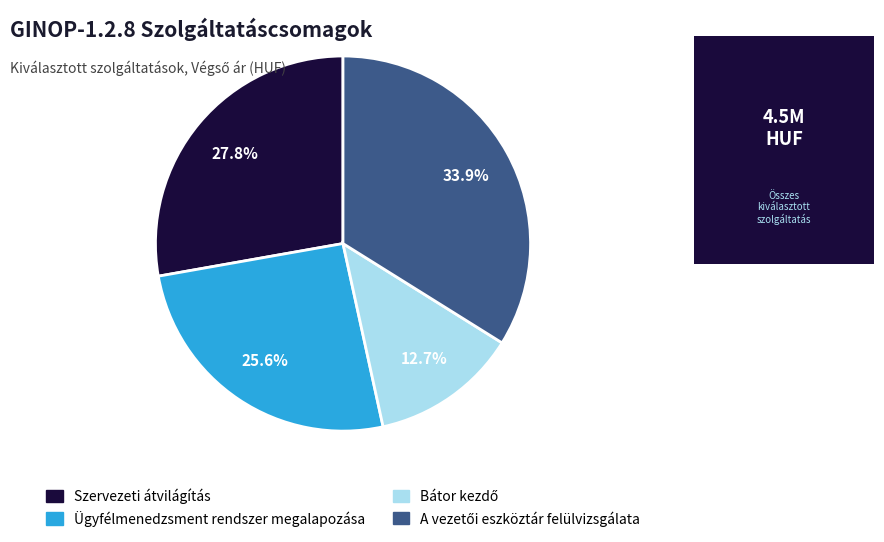

Does Szervezeti átvilágítás account for over 50% of the chart?

No